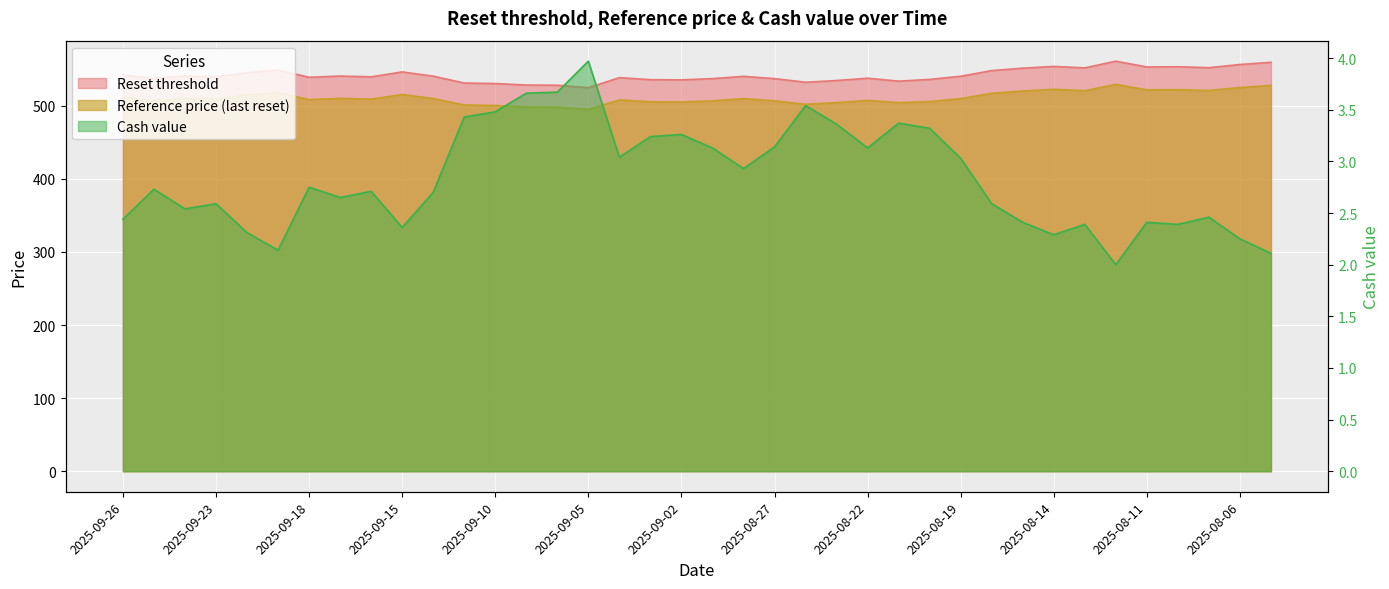

The Reset threshold series shows 535.7 at 2025-09-03. True or false?

True